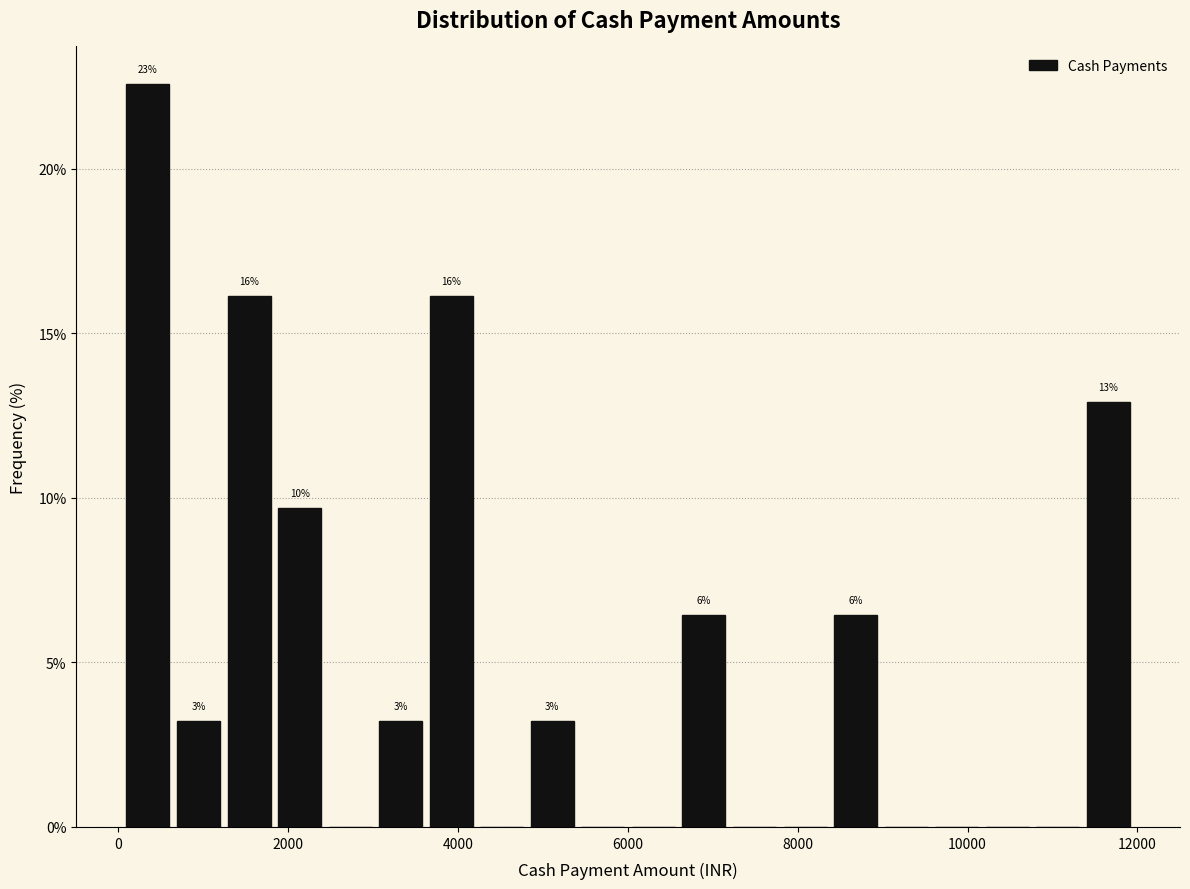

Around what value on the x-axis is the tallest bar? Give the approximate position of its centre, as read against the axis.

400